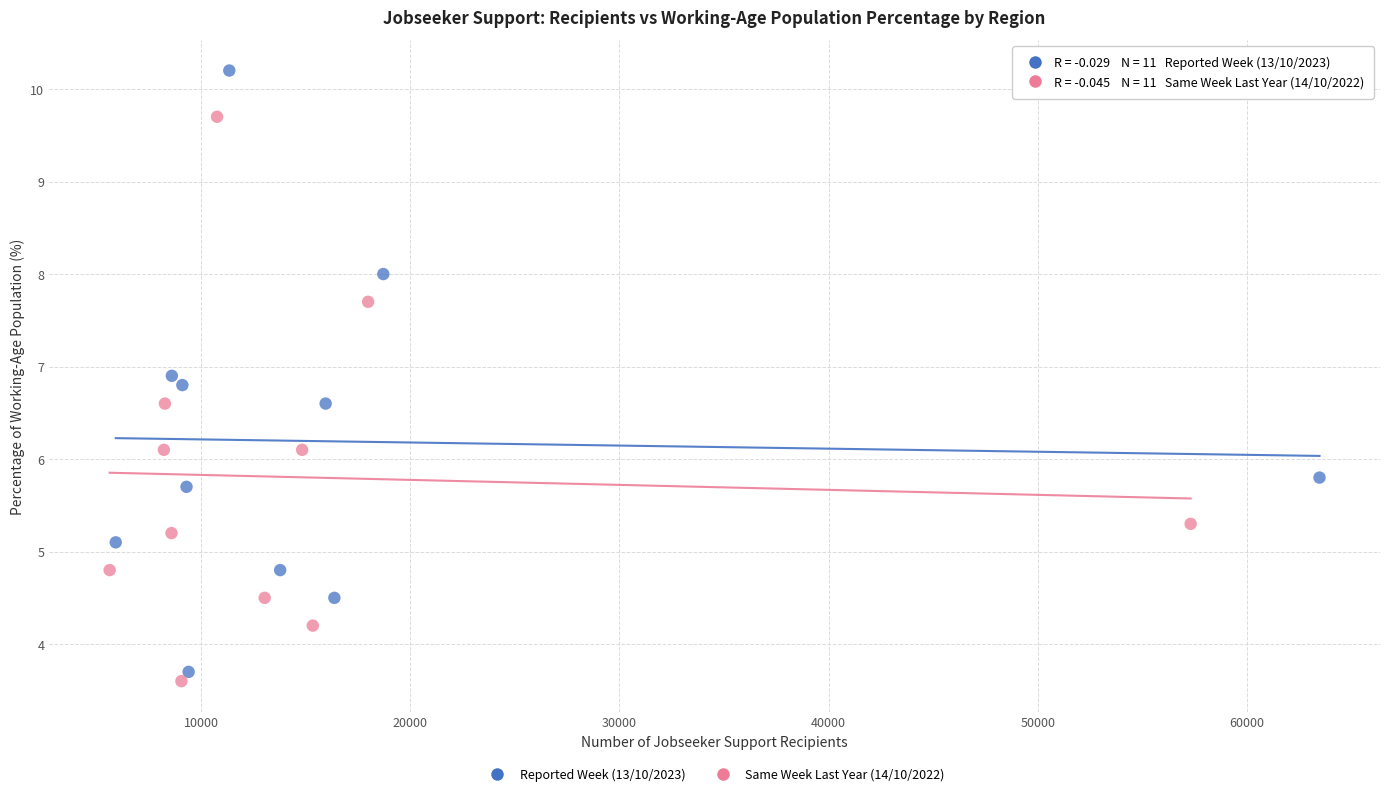

Which series reaches the maximum Y coordinate?

Reported Week (13/10/2023)